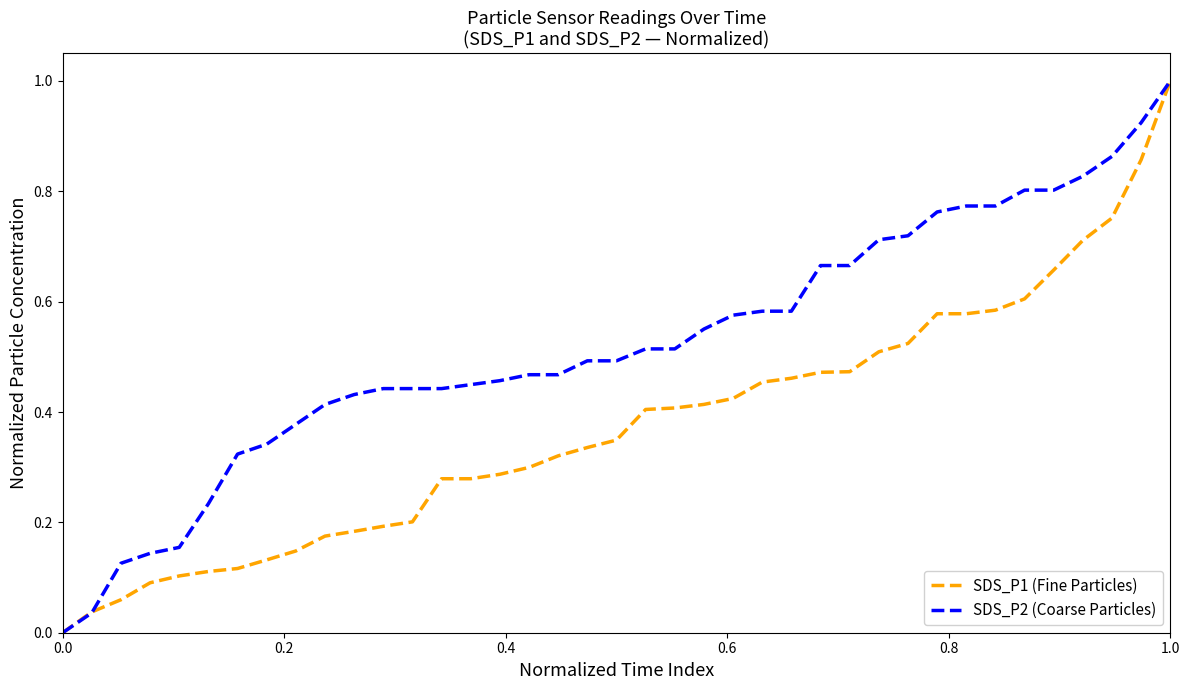

What is the maximum value shown in the chart?

1.0